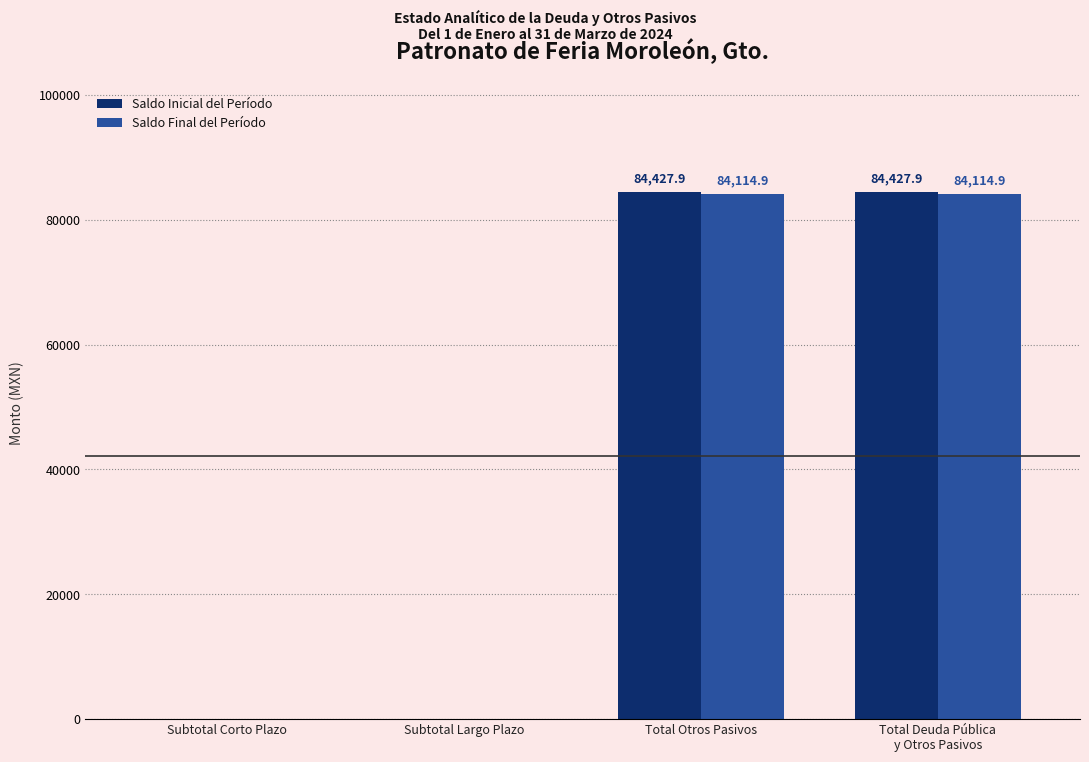

Which series changed the most between Subtotal Corto Plazo and Total Otros Pasivos?

Saldo Inicial del Período